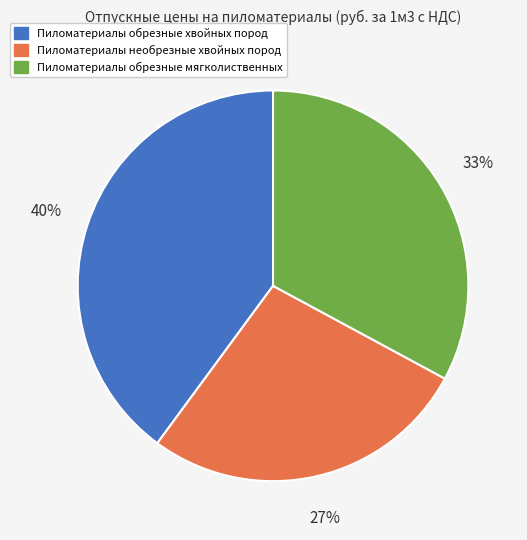

Rank the categories by value from lowest to highest.

Пиломатериалы необрезные хвойных пород, Пиломатериалы обрезные мягколиственных, Пиломатериалы обрезные хвойных пород